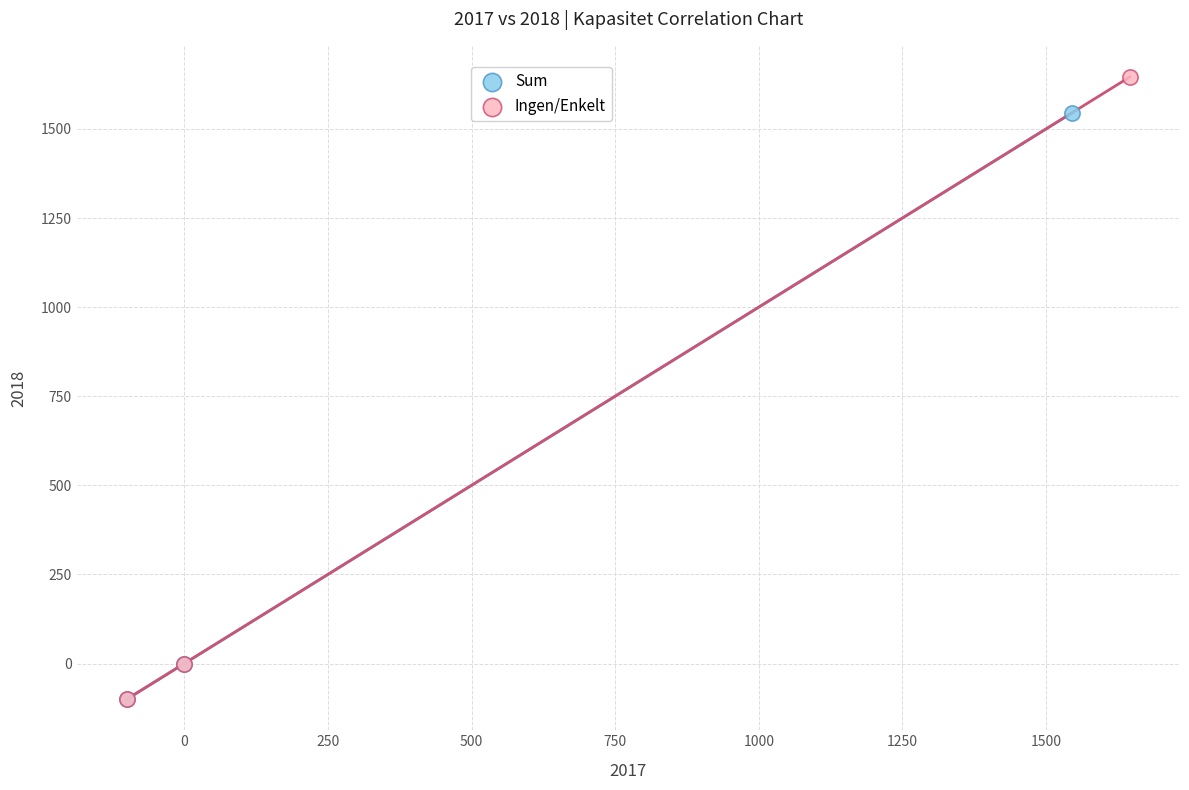

Which series has the widest spread of Y values?

Ingen/Enkelt